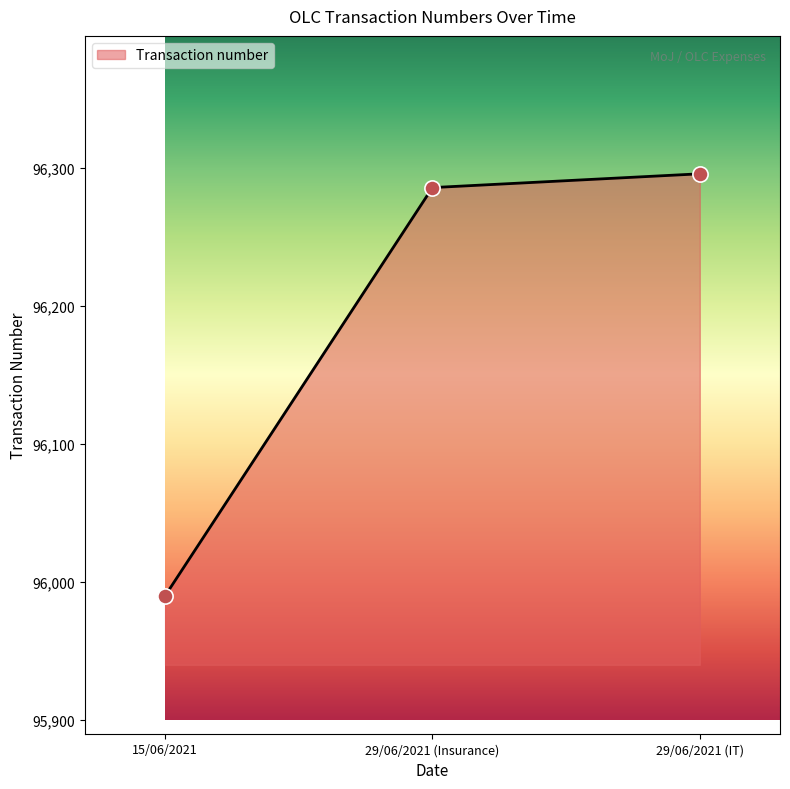

Between 29/06/2021 (Insurance) and 15/06/2021, which is larger?

29/06/2021 (Insurance)